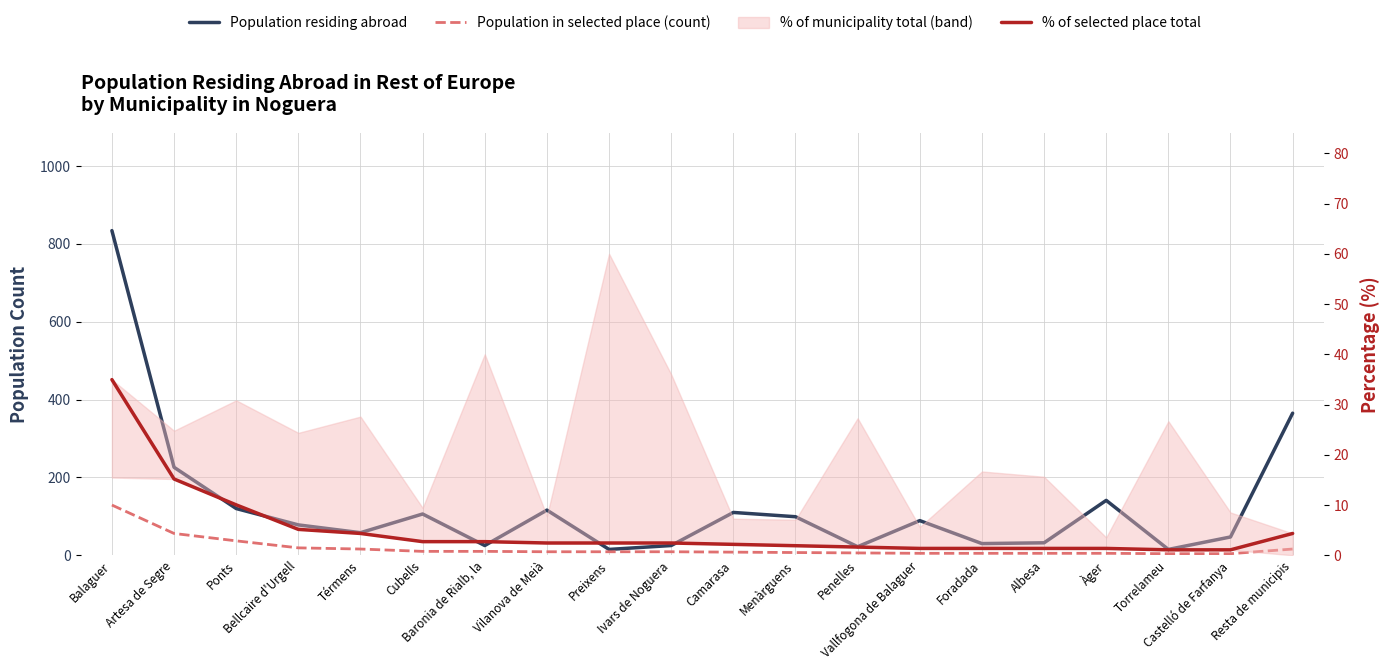

Between Térmens and Foradada, which is larger?

Térmens